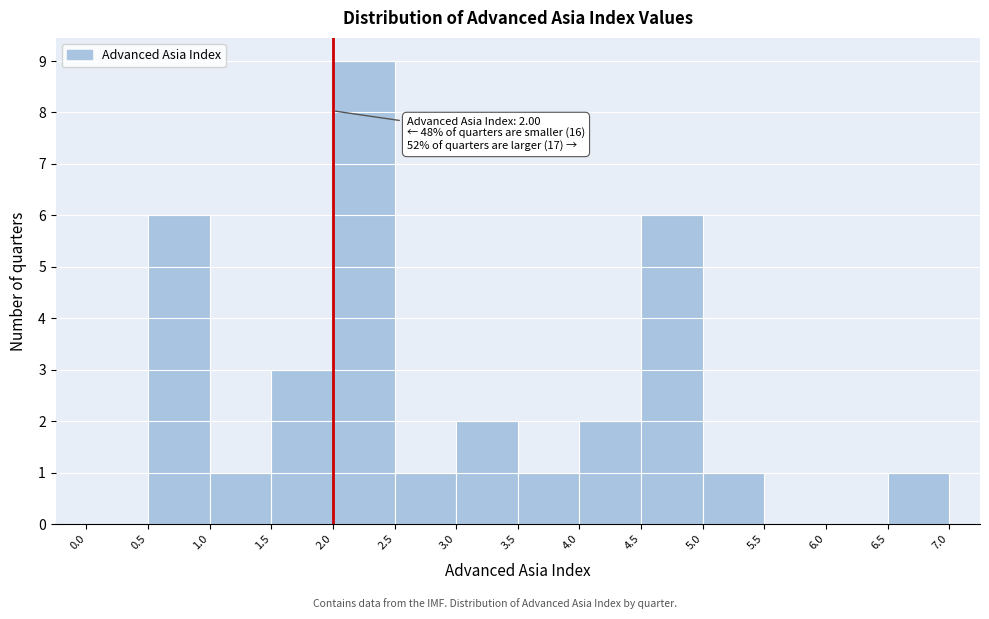

Over which range of the x-axis is the bar tallest?

2.0 to 2.5